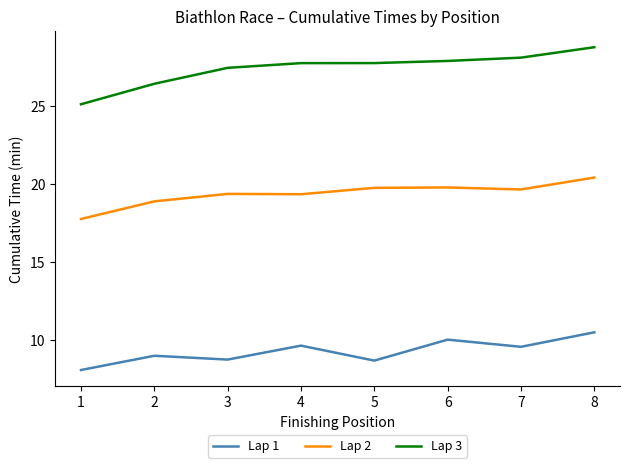

Where is the first local minimum for Lap 1?

3